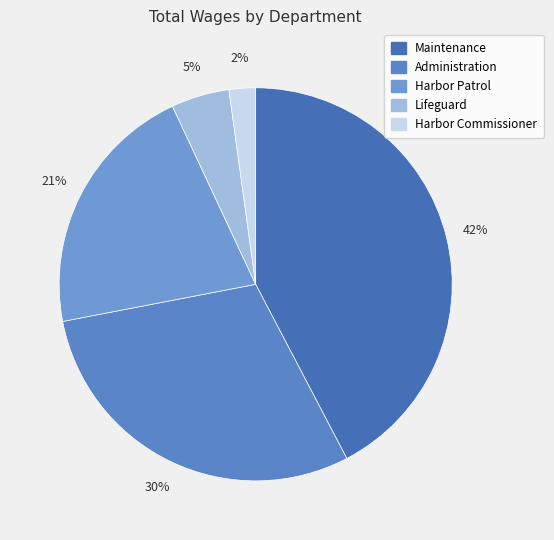

To the nearest percent, what portion does Maintenance represent?

42%